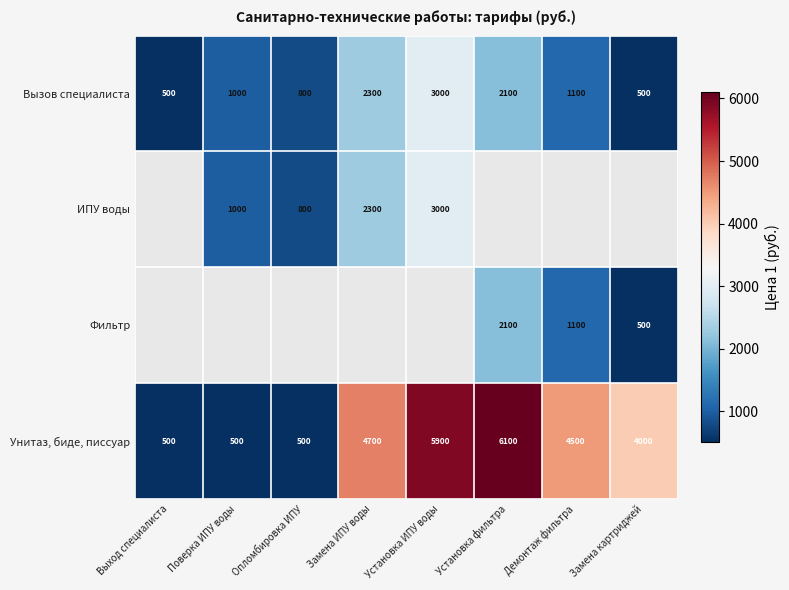

The value of Вызов специалиста at Демонтаж фильтра is 470. True or false?

False